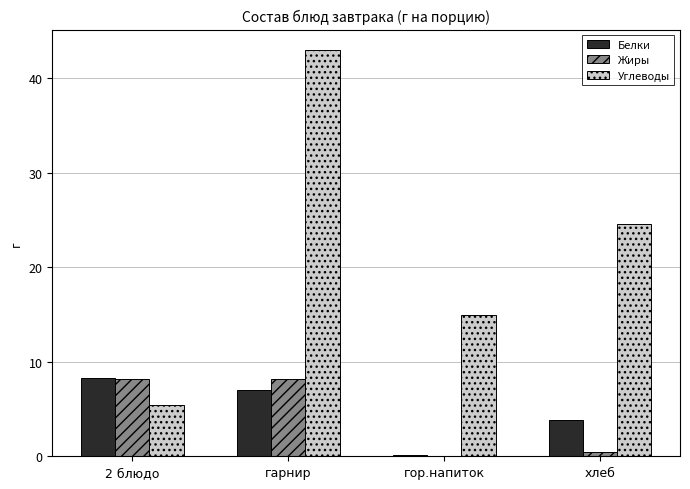

Which category has the highest value in the Белки series?

2 блюдо